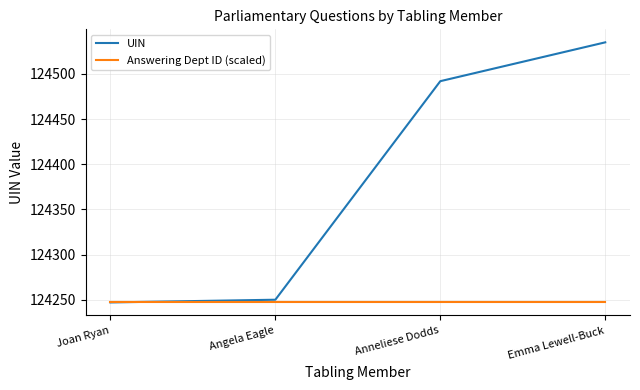

What is the lowest value of the Answering Dept ID (scaled) series?

124247